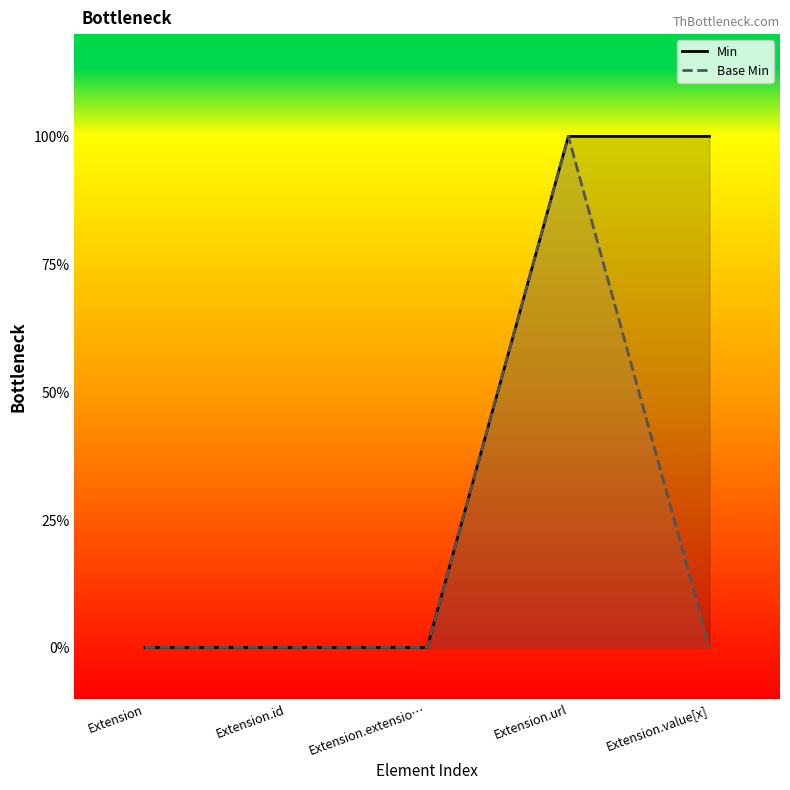

What position from the right is Extension?

5